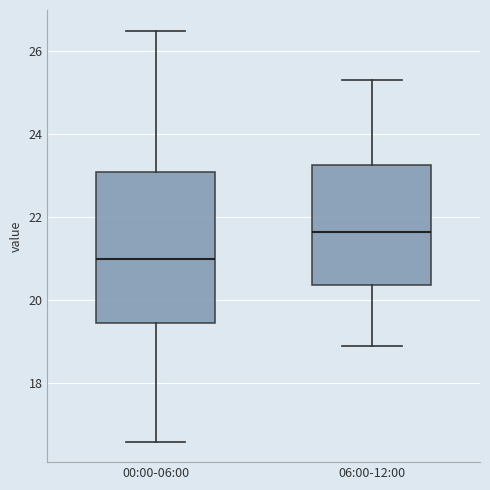

Reading left to right, transcribe this box plot: for each box, give where its median line is, the range the box spans, and where its two whiskers end, as read against the y-axis. The values are not printed on the chart, so give them approximately, as read against the axis.

00:00-06:00: median 21.0, box 19.4 to 23.0, whiskers 16.6 to 26.6
06:00-12:00: median 21.6, box 20.4 to 23.2, whiskers 19.0 to 25.4